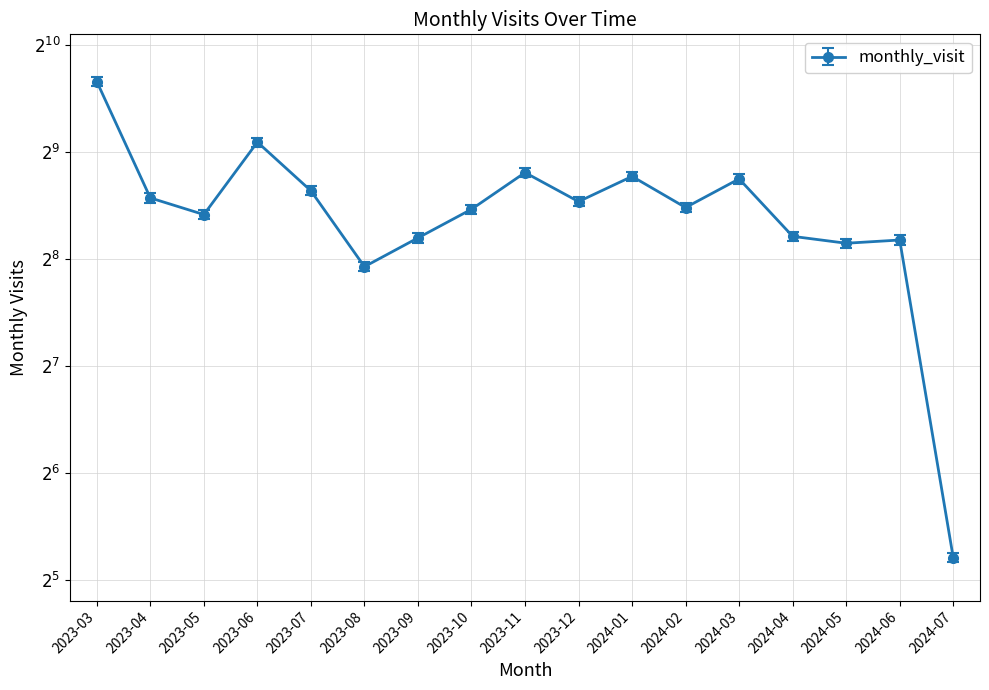

Rank the categories by value from lowest to highest.

2024-07, 2023-08, 2024-05, 2024-06, 2023-09, 2024-04, 2023-05, 2023-10, 2024-02, 2023-12, 2023-04, 2023-07, 2024-03, 2024-01, 2023-11, 2023-06, 2023-03